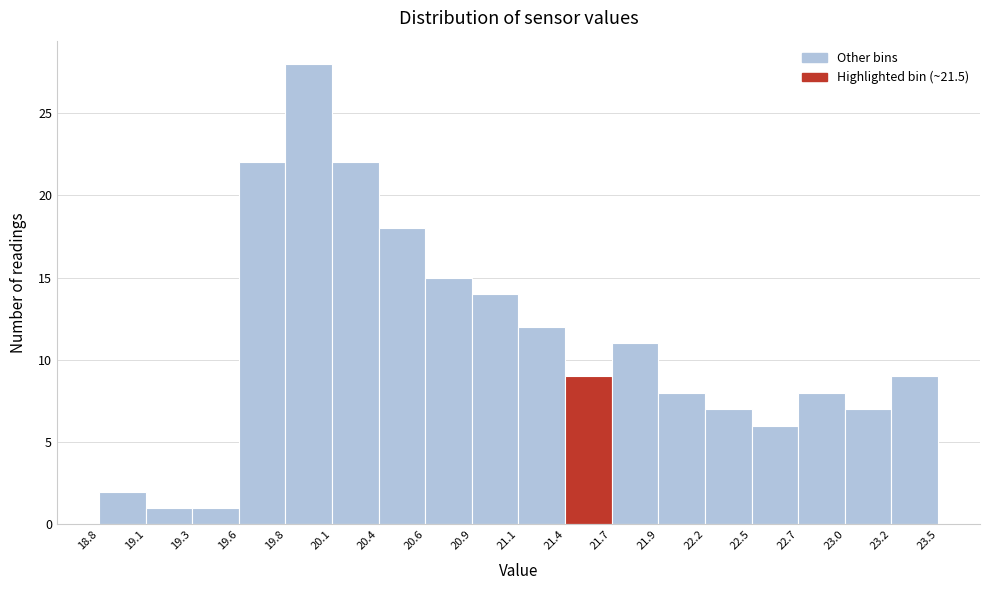

Over which range of the x-axis is the bar tallest?

19.8 to 20.1